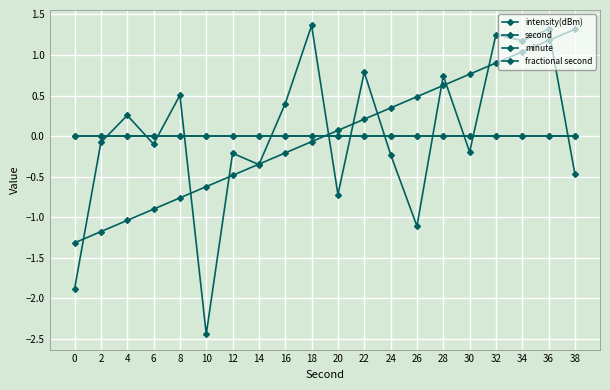

Does the chart have visible grid lines?

Yes